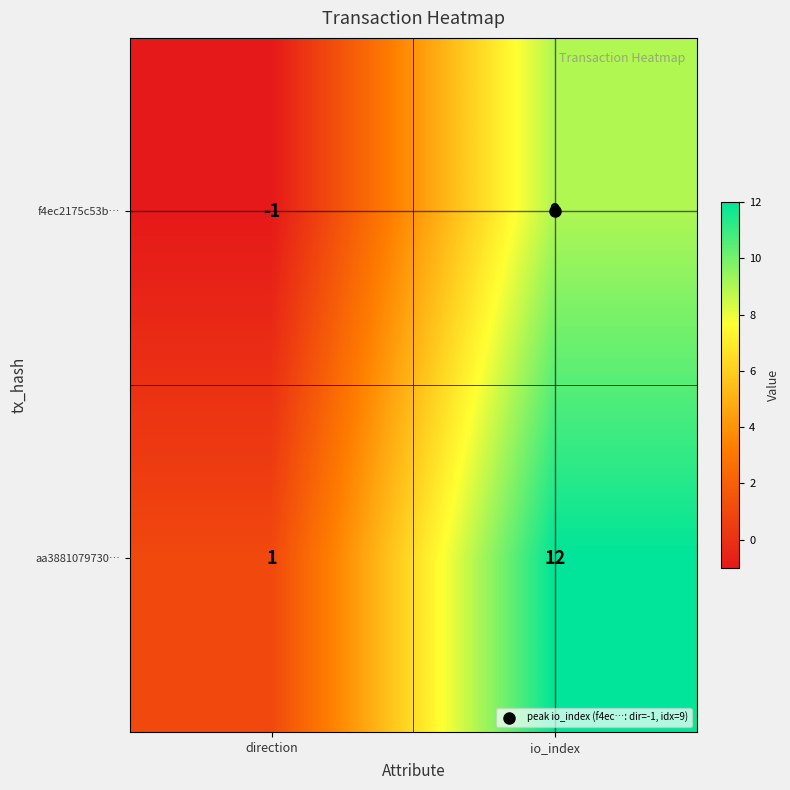

What is the difference between the maximum and minimum values in the f4ec2175c53b… series?

10